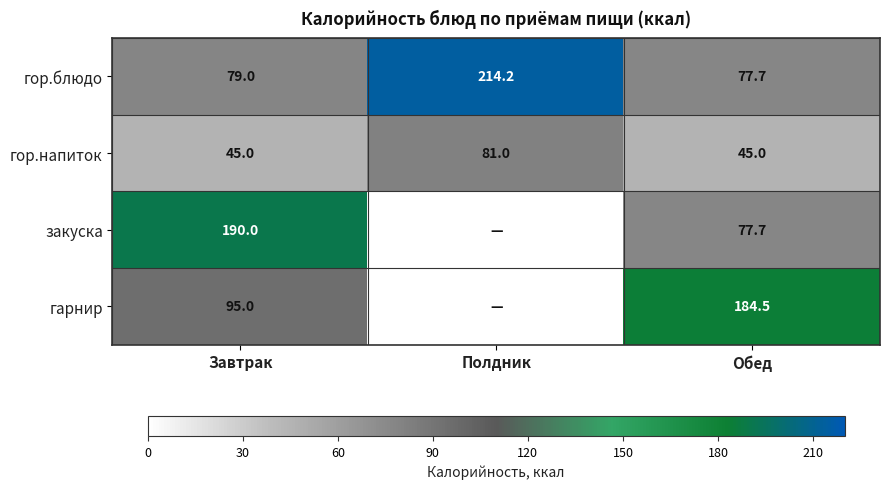

What is the total value across all series at Полдник?

295.2